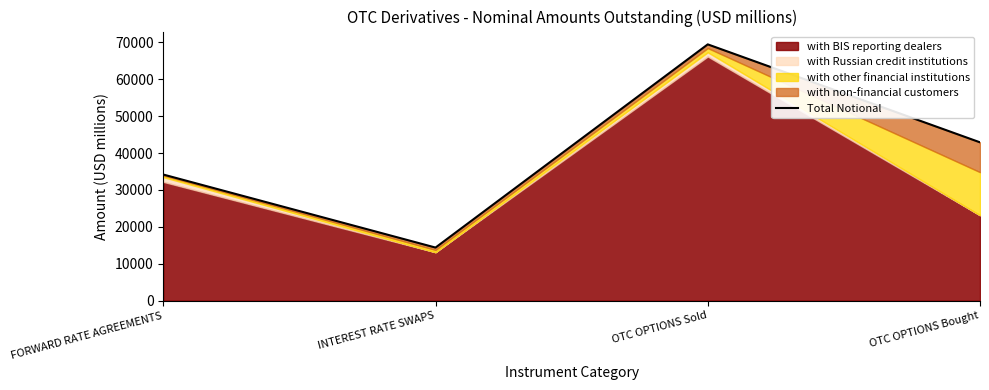

True or false: the data shows 27402.0 at OTC OPTIONS Sold.

False